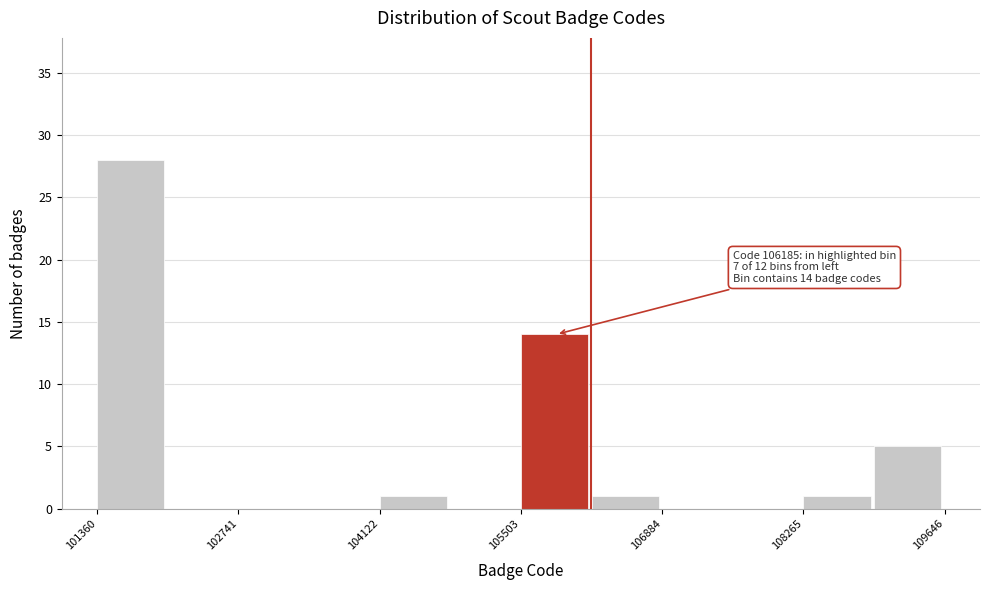

Around what value on the x-axis is the tallest bar? Give the approximate position of its centre, as read against the axis.

101600